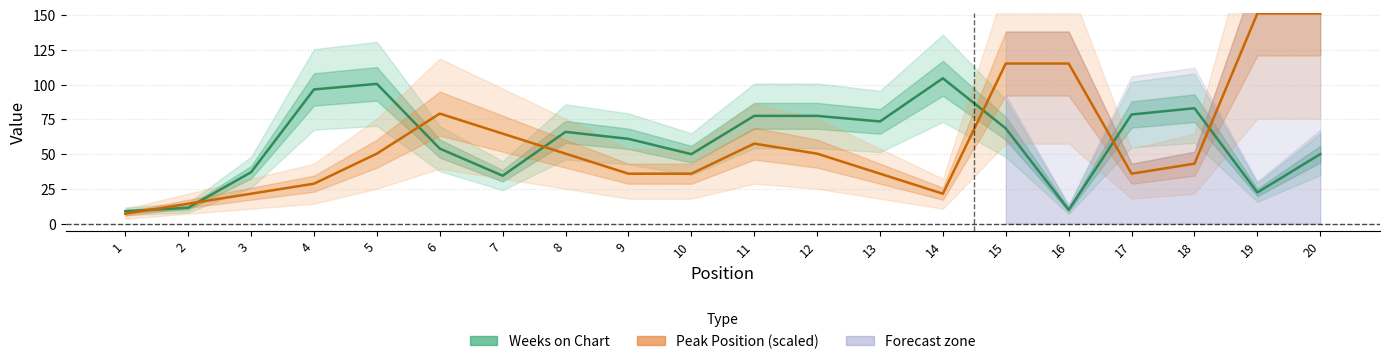

The Peak Position (scaled) series shows 28.8 at 4. True or false?

True